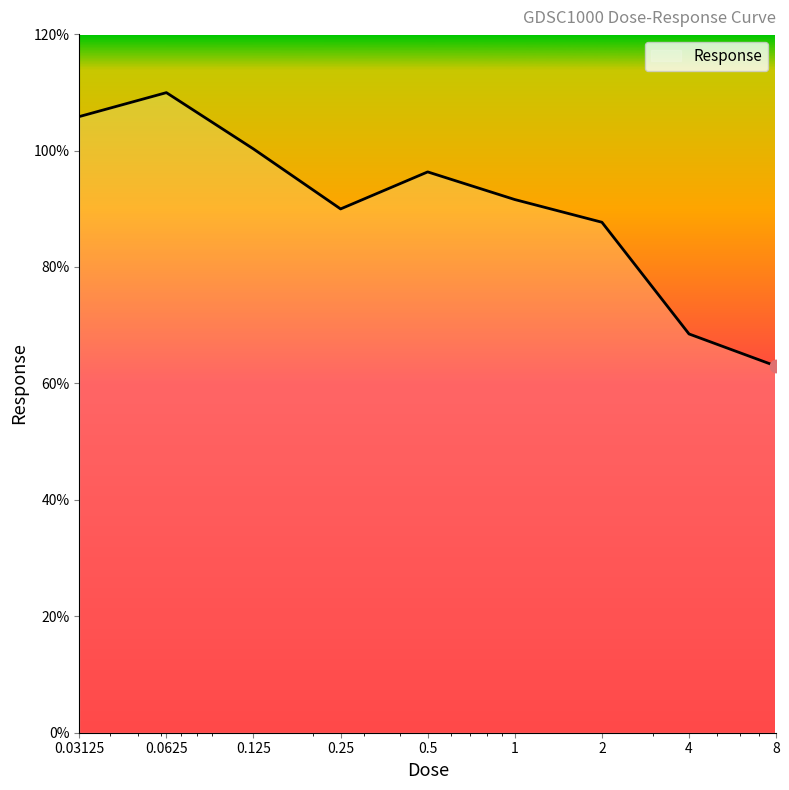

What is the difference between the maximum and minimum values?

47.0